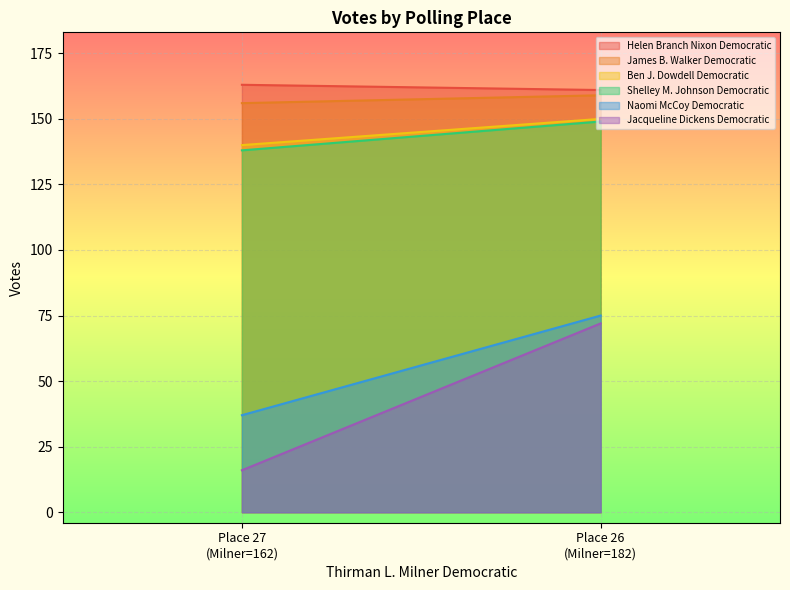

What is the minimum value shown in the chart?

16